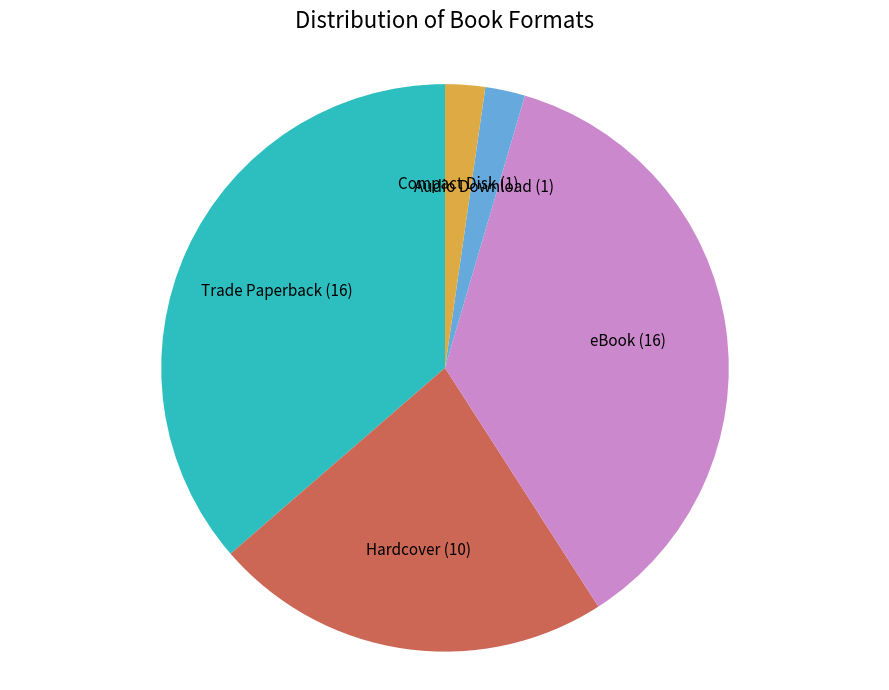

Which has a higher value, Compact Disk or eBook?

eBook